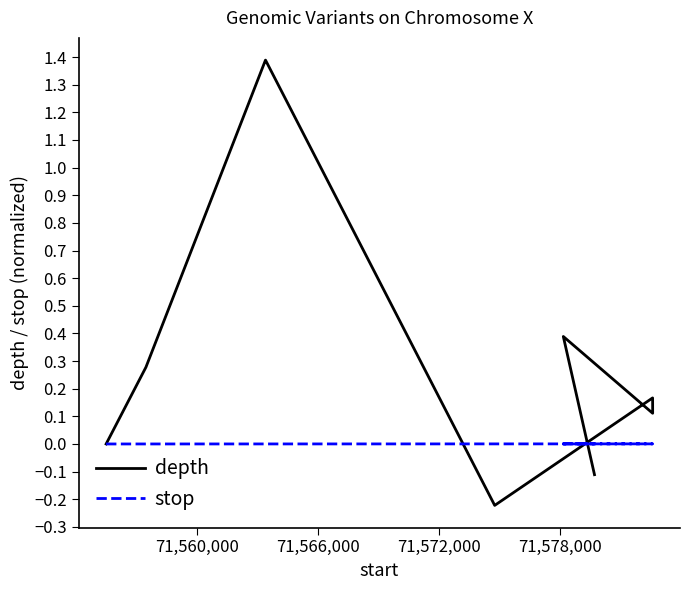

What is the label of the 9th point from the right?

71,560,000